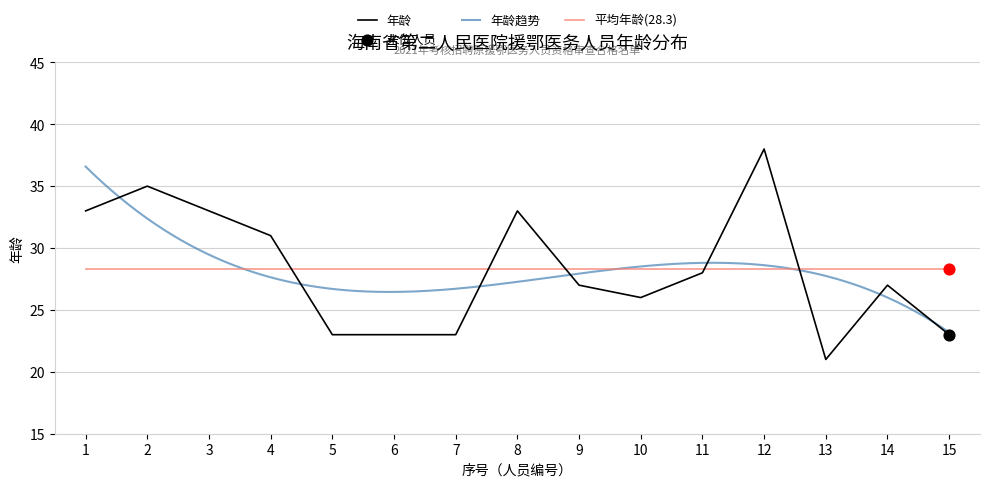

Is the value of 年龄 at 3 greater than the value of 平均年龄(28.3) at 5?

Yes